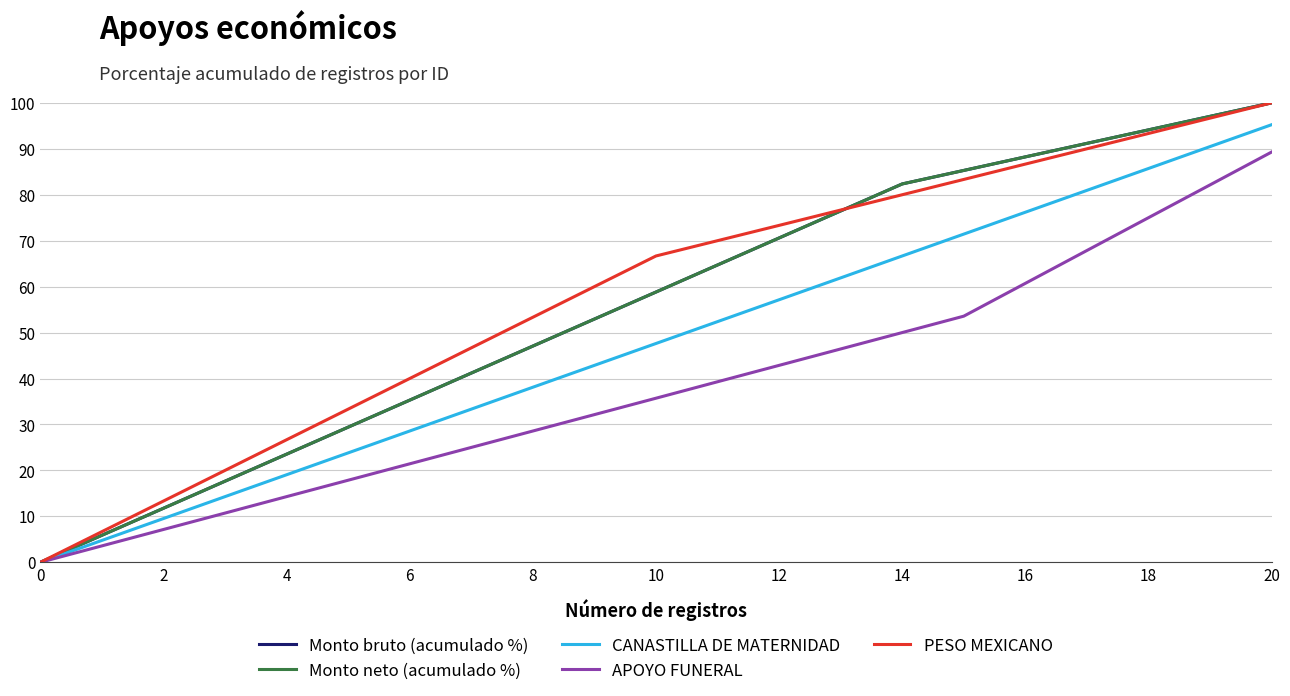

How many lines are shown in the chart?

5